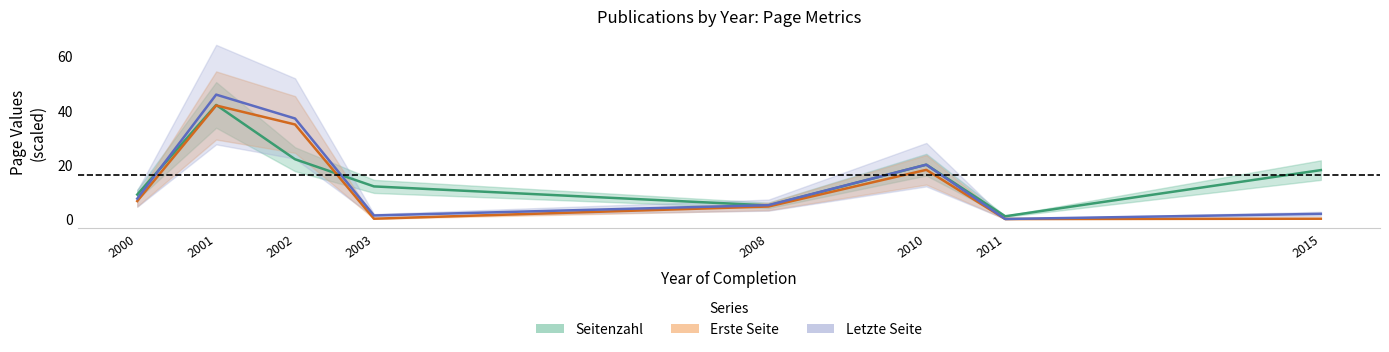

How many lines are shown in the chart?

3